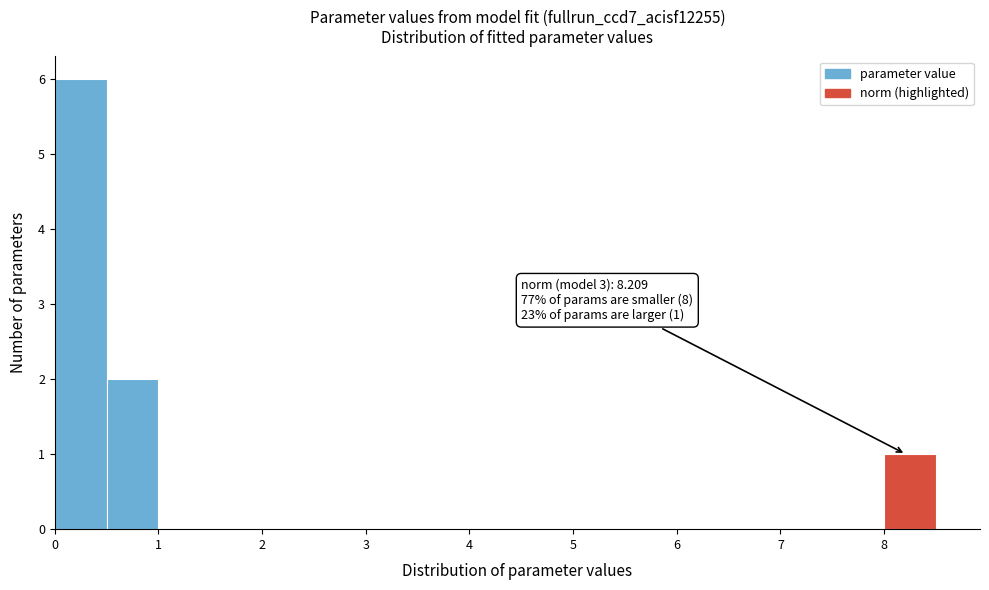

Over which range of the x-axis is the bar tallest?

0.0 to 0.5